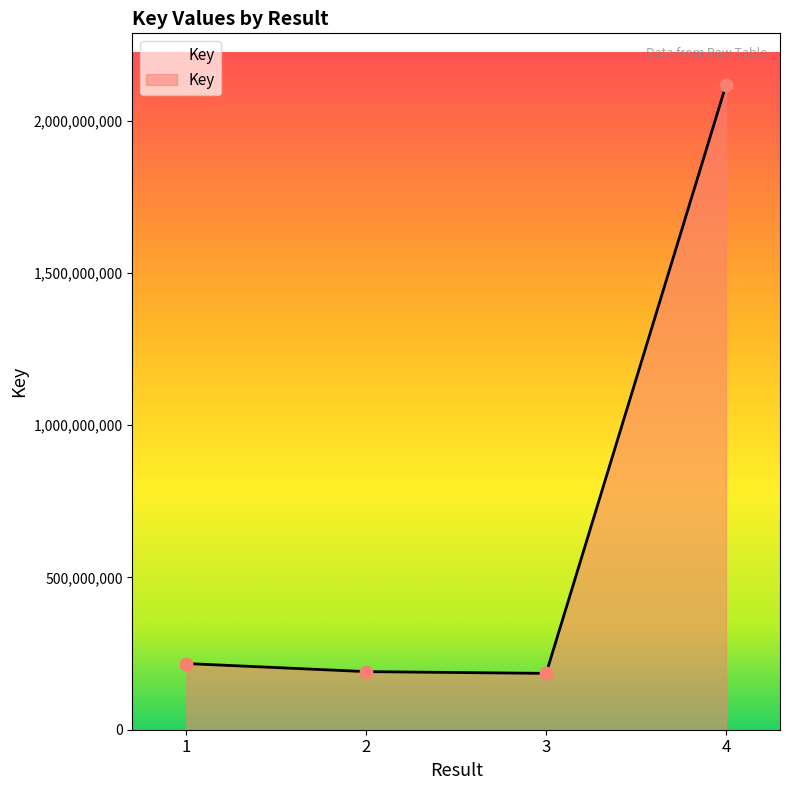

Between 4 and 1, which is larger?

4